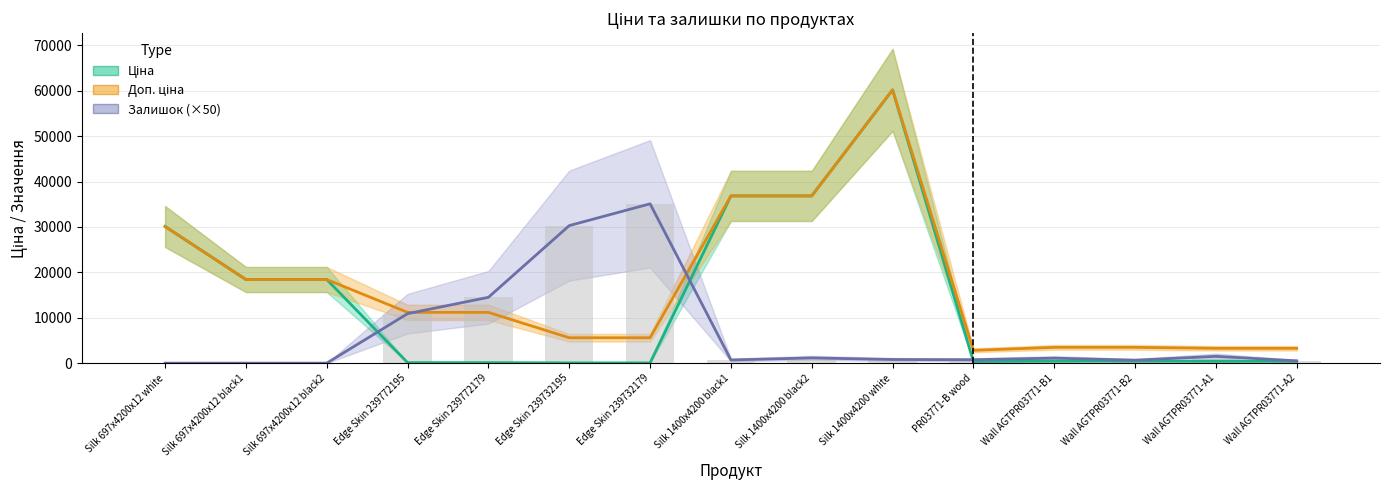

Rank the categories by Залишок (×50) value from lowest to highest.

Silk 697x4200x12 white, Silk 697x4200x12 black1, Silk 697x4200x12 black2, Wall AGTPR03771-A2, Wall AGTPR03771-B2, Silk 1400x4200 black1, PR03771-B wood, Silk 1400x4200 white, Wall AGTPR03771-B1, Silk 1400x4200 black2, Wall AGTPR03771-A1, Edge Skin 239772195, Edge Skin 239772179, Edge Skin 239732195, Edge Skin 239732179